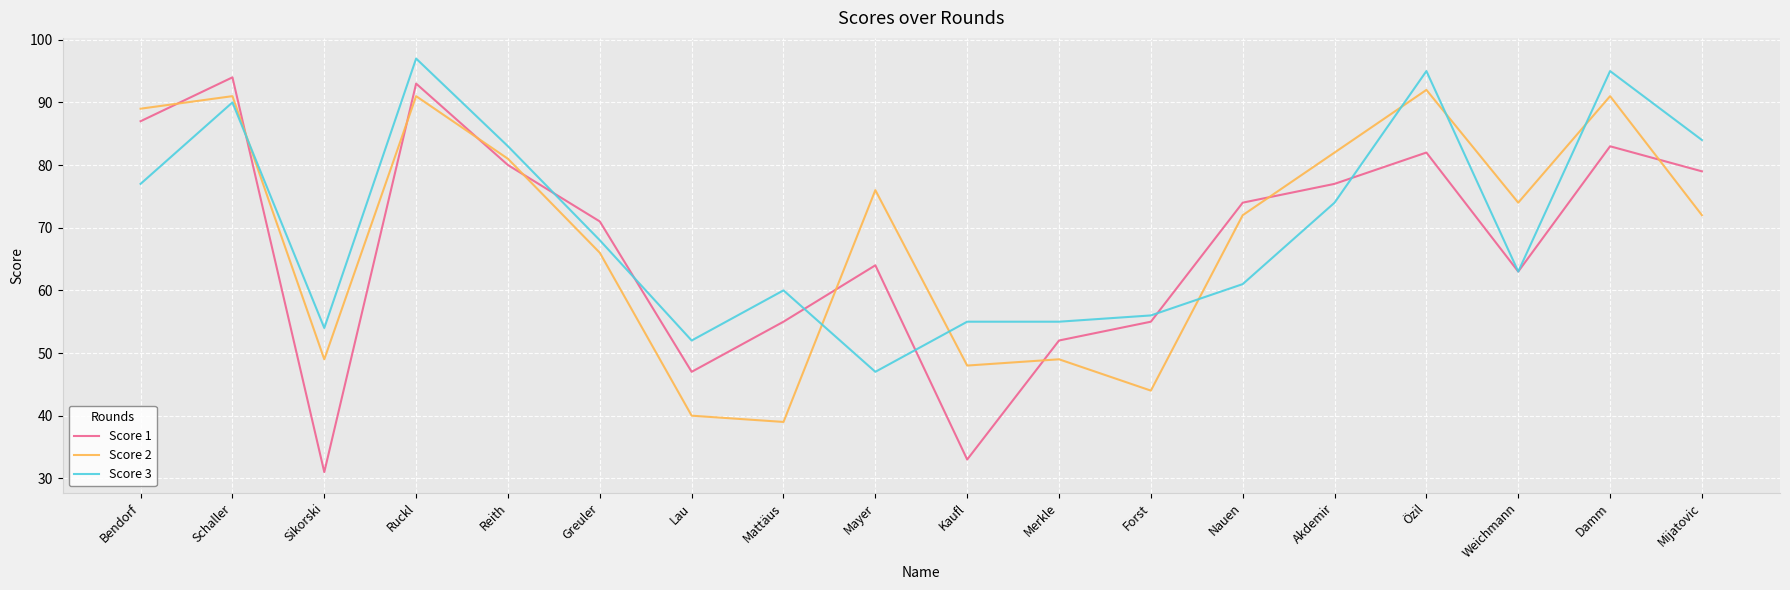

True or false: Score 3 has more than 2 interior local peaks.

True